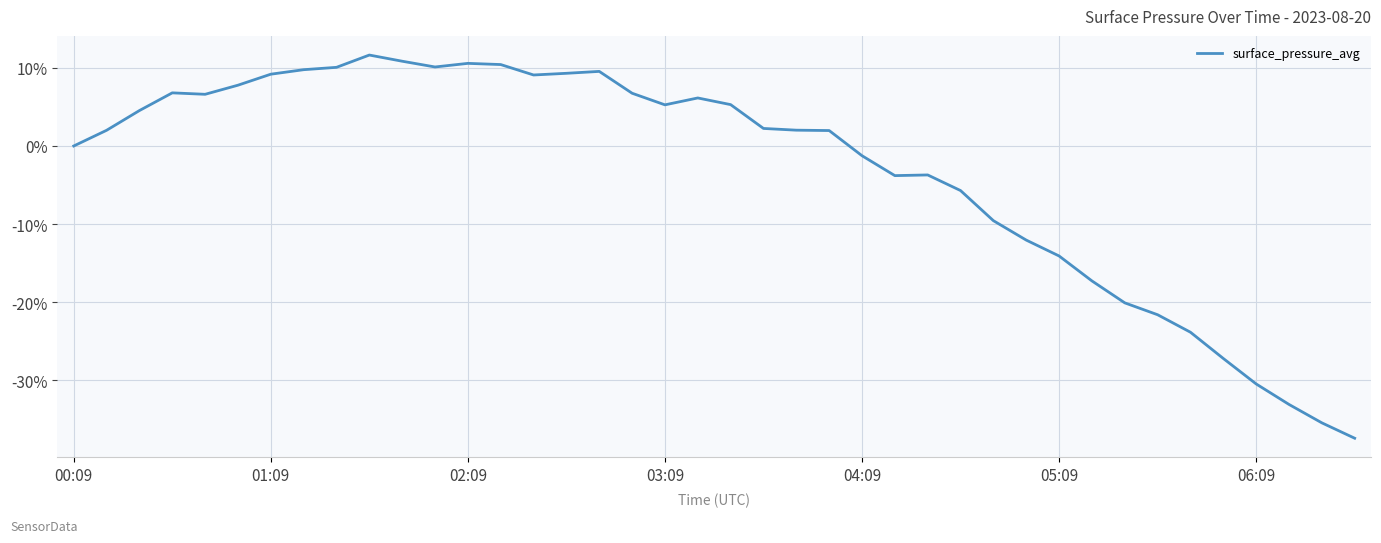

What is the maximum value shown in the chart?

11.7